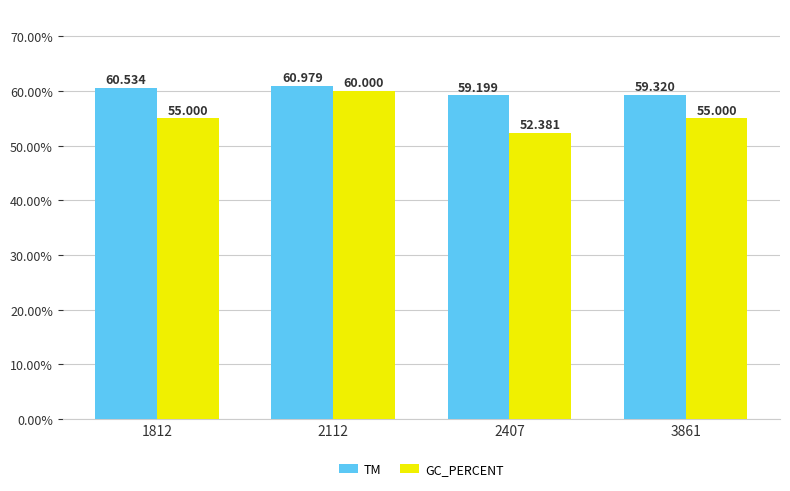

How many bars are there in each group?

2